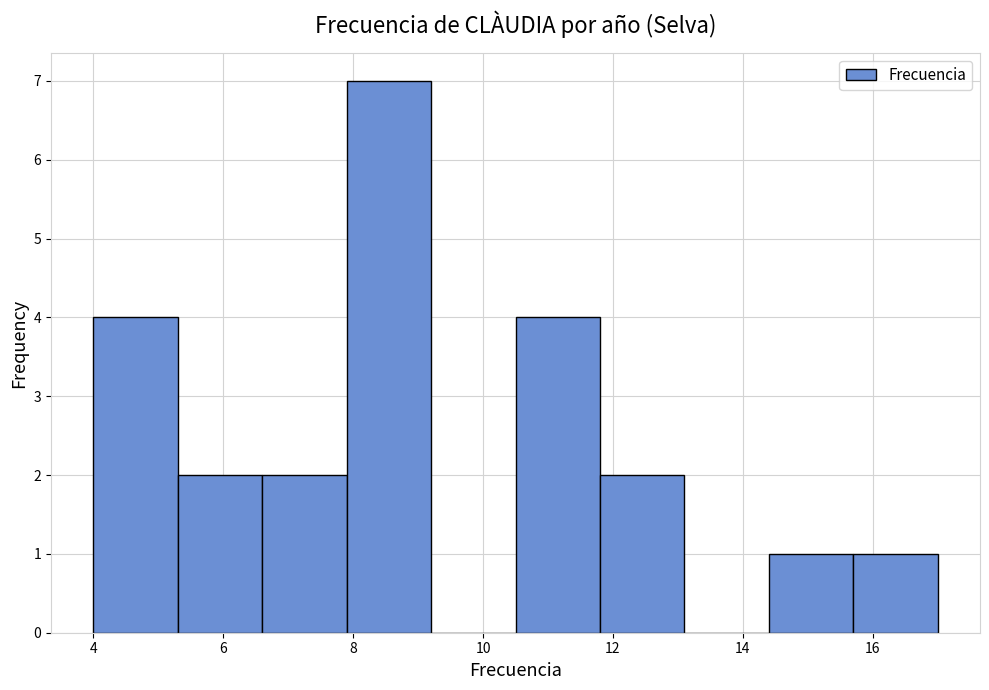

Reading left to right, list every bar in this chart as the range it spans on the x-axis followed by its height. Neither the bar edges nor the heights are printed on the chart, so give them approximately, as read against the axes.

4.0 to 5.3: 4
5.3 to 6.6: 2
6.6 to 7.9: 2
7.9 to 9.2: 7
9.2 to 10.5: 0
10.5 to 11.8: 4
11.8 to 13.1: 2
13.1 to 14.4: 0
14.4 to 15.7: 1
15.7 to 17.0: 1